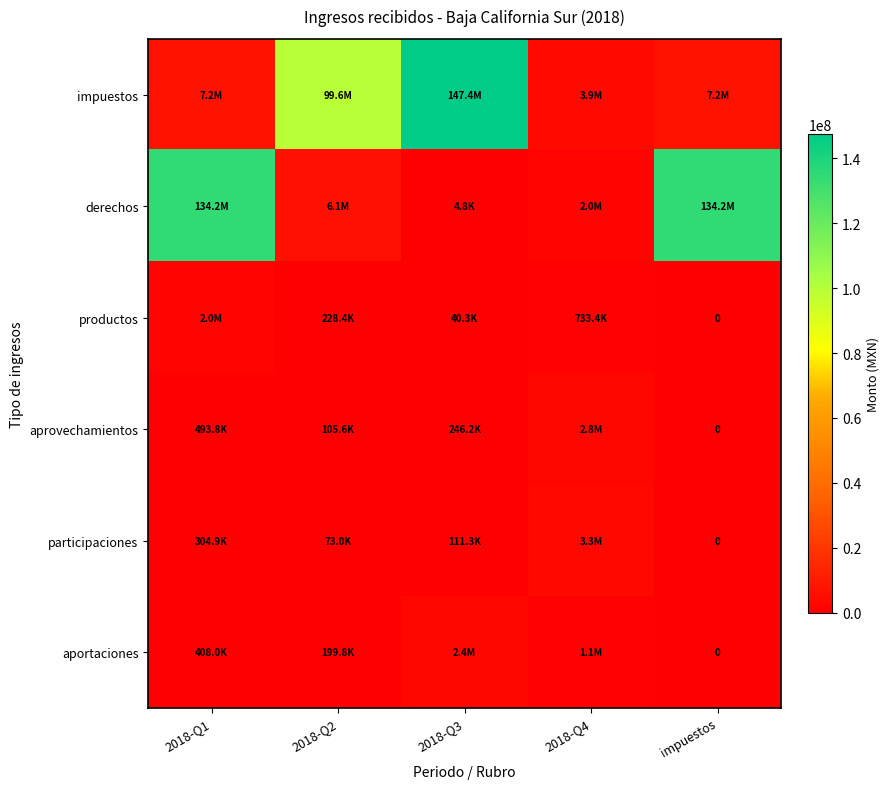

True or false: participaciones has a value of 304890.0 at 2018-Q1.

True